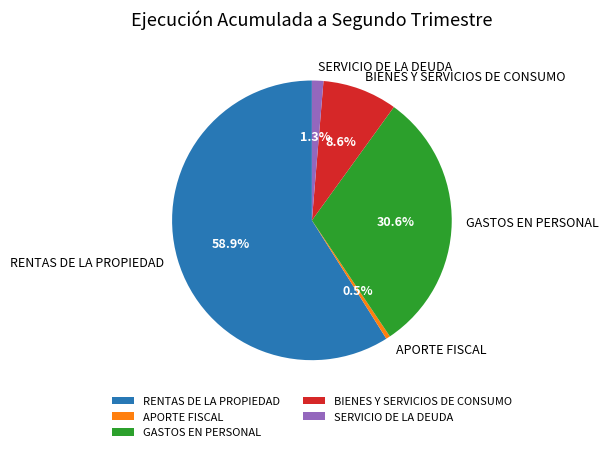

Which has a higher value, SERVICIO DE LA DEUDA or RENTAS DE LA PROPIEDAD?

RENTAS DE LA PROPIEDAD